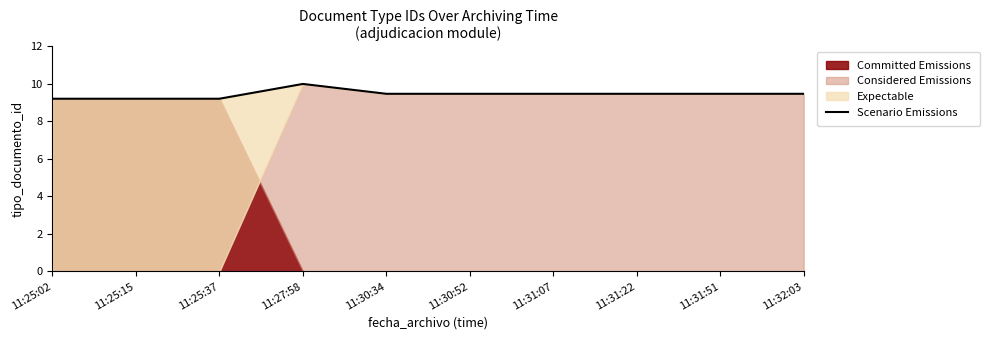

Which label corresponds to the largest value in the chart?

11:27:58